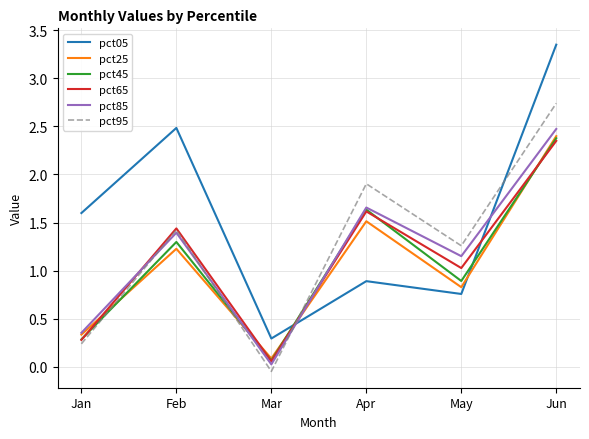

Rank the series at May from highest to lowest value.

pct95, pct85, pct65, pct45, pct25, pct05